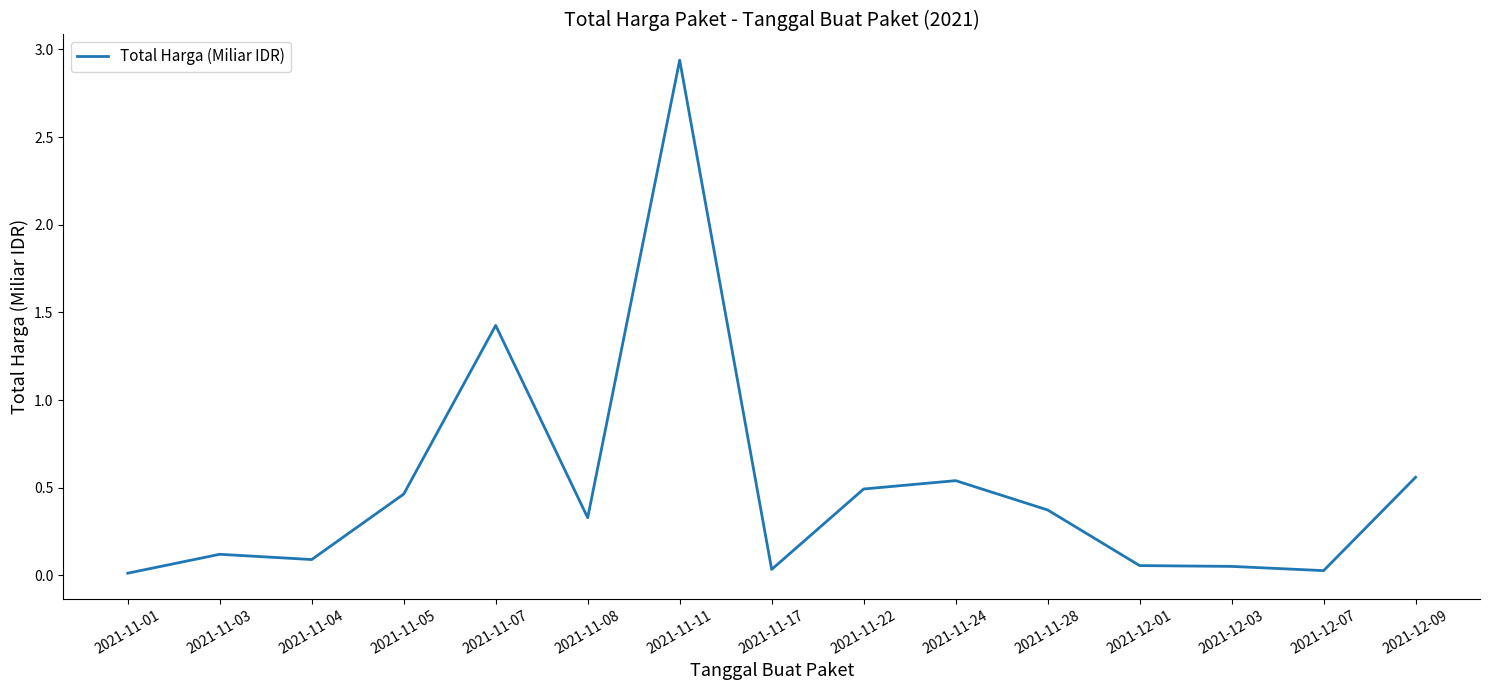

The value at 2021-12-03 is 0.1. True or false?

True